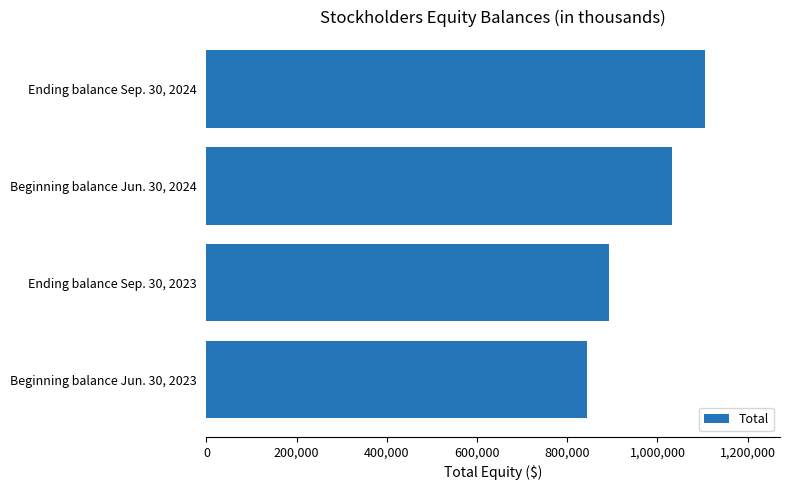

Rank the categories by value from highest to lowest.

Ending balance Sep. 30, 2024, Beginning balance Jun. 30, 2024, Ending balance Sep. 30, 2023, Beginning balance Jun. 30, 2023